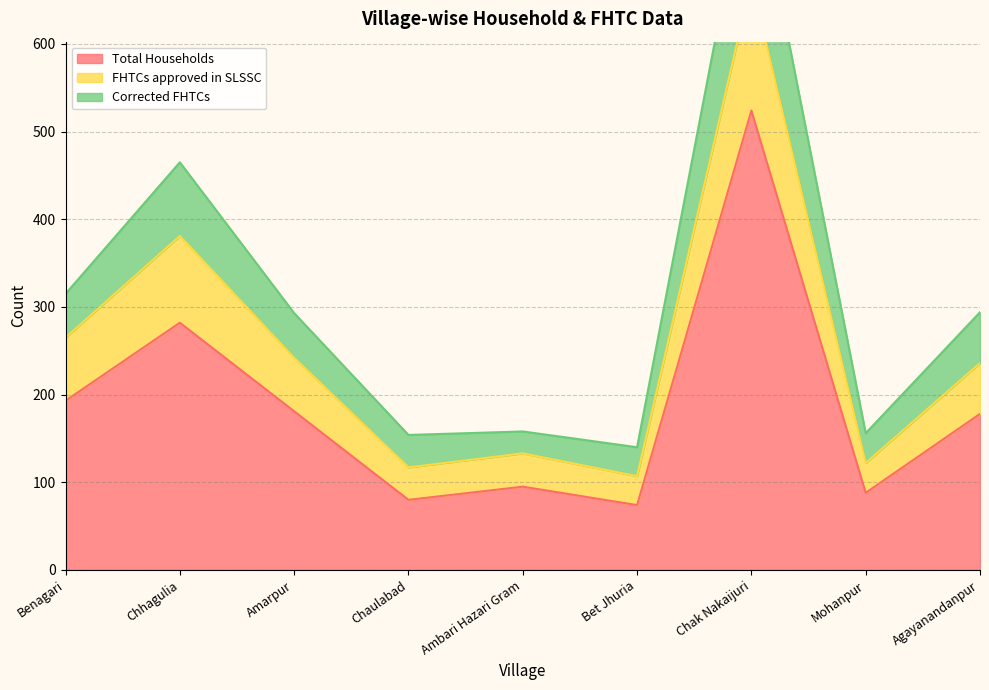

True or false: FHTCs approved in SLSSC and Corrected FHTCs intersect in this chart.

False